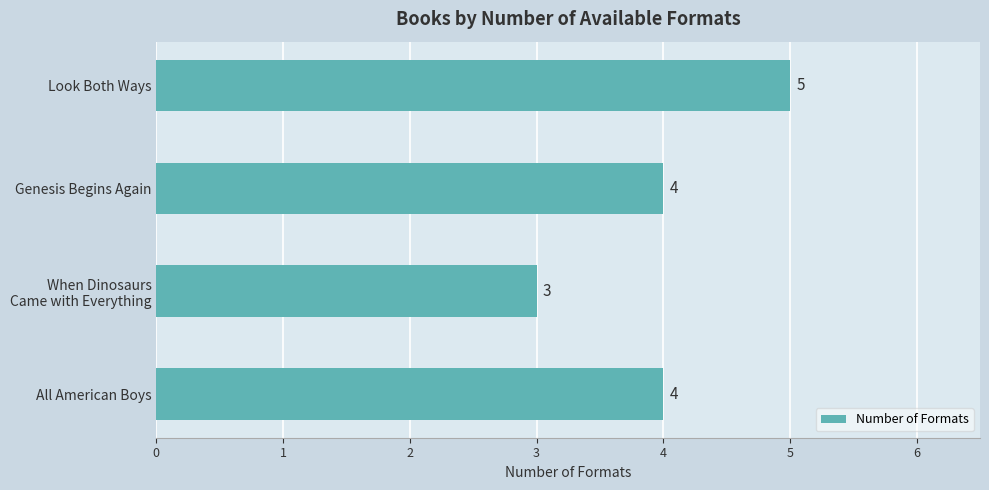

The chart shows a value of 6 at Genesis Begins Again. True or false?

False